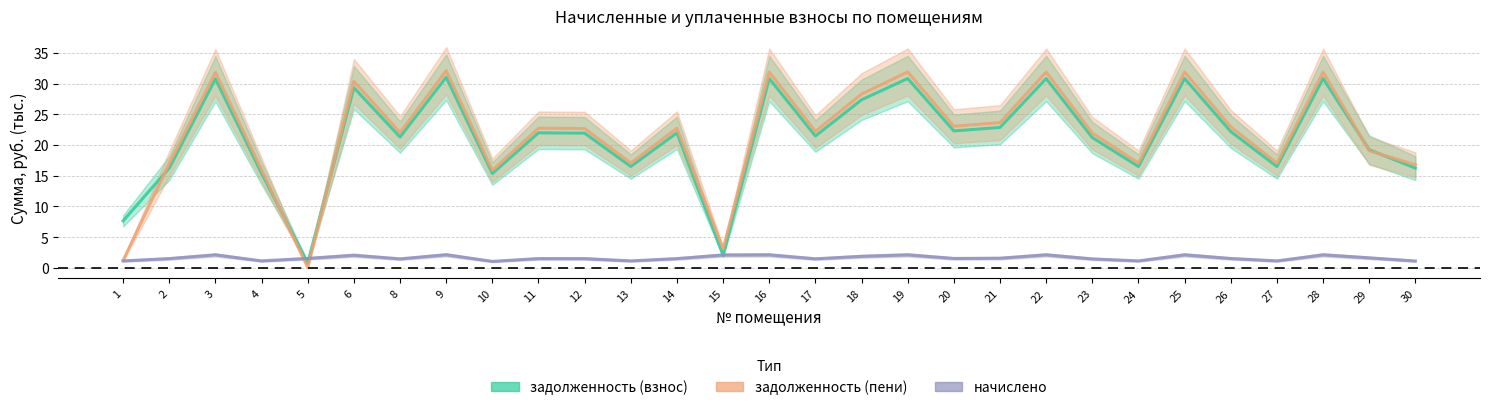

How many intersections are there between задолженность (пени) and начислено?

2